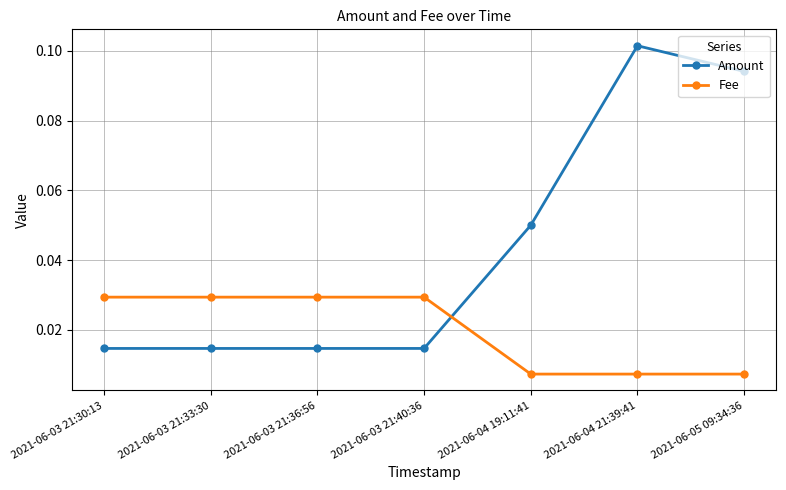

What is the label of the 2nd point from the right?

2021-06-04 21:39:41